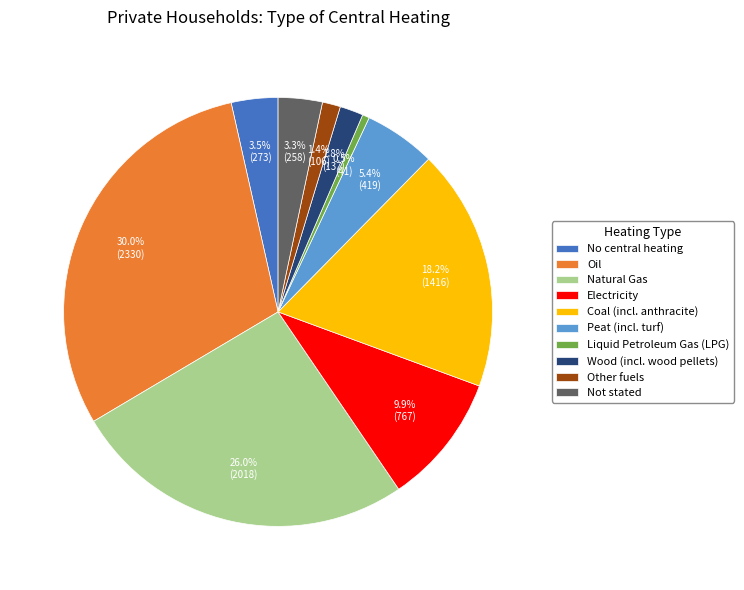

How much of the chart is everything except No central heating?

96.5%